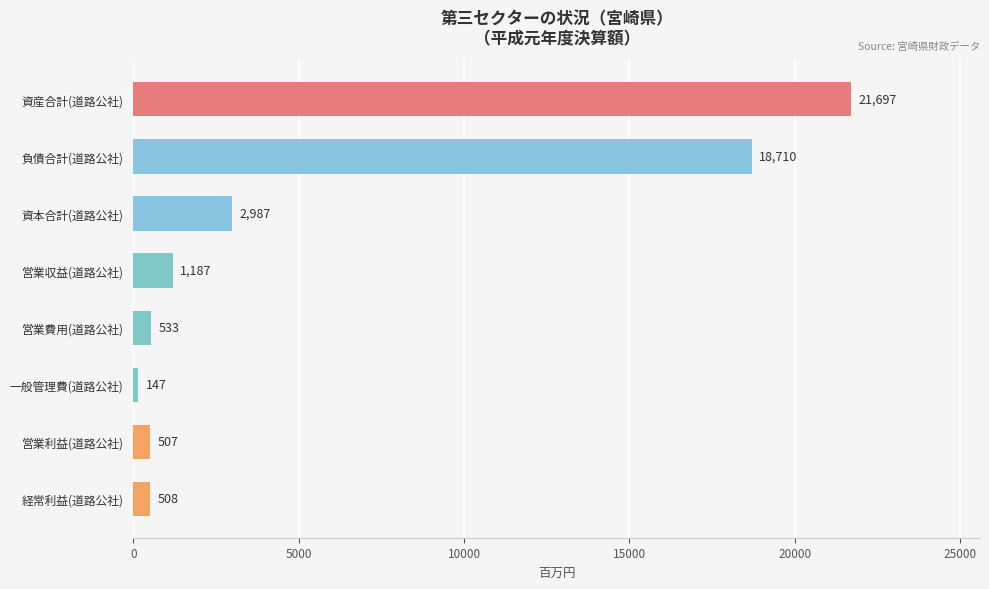

How many data points are less than 1187?

4